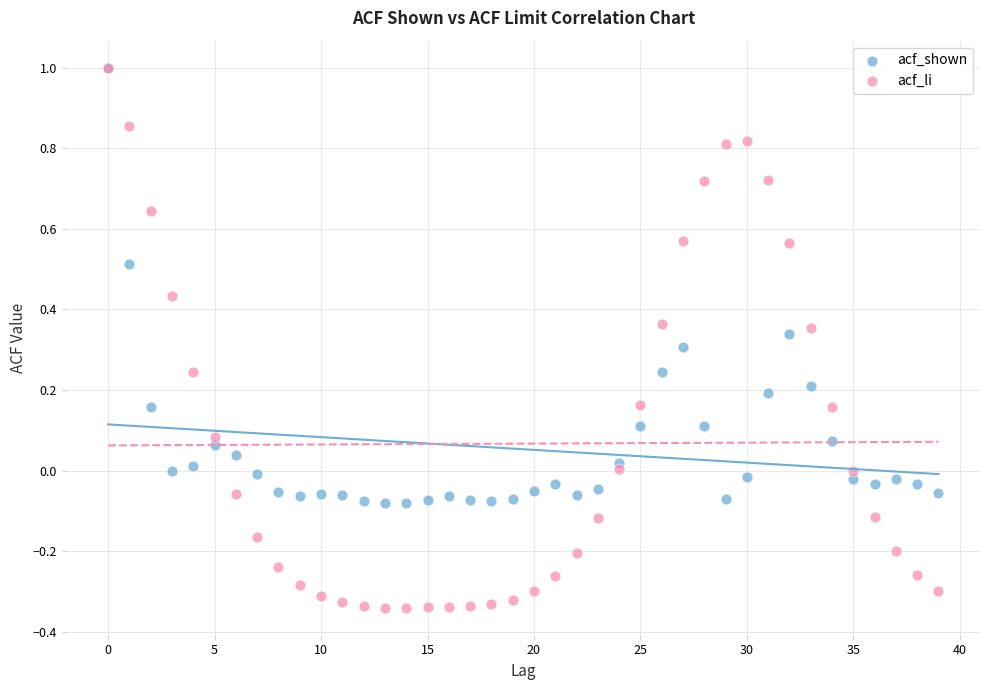

Which series has the widest spread of Y values?

acf_li